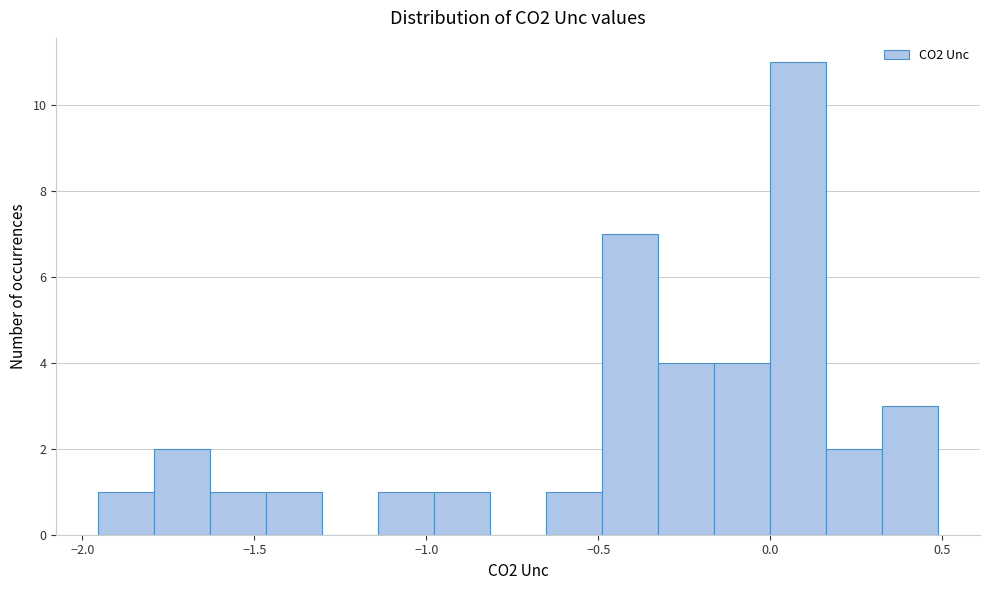

Around what value on the x-axis is the tallest bar? Give the approximate position of its centre, as read against the axis.

0.10